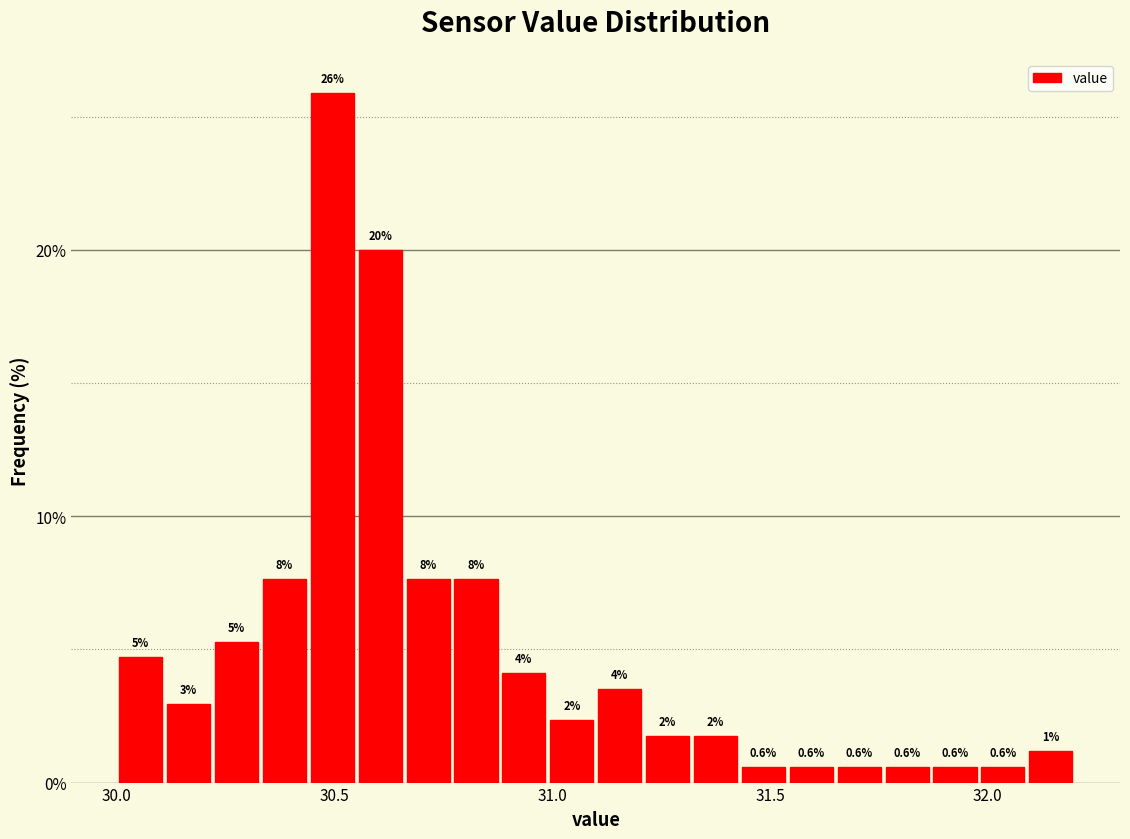

Around what value on the x-axis is the tallest bar? Give the approximate position of its centre, as read against the axis.

30.50